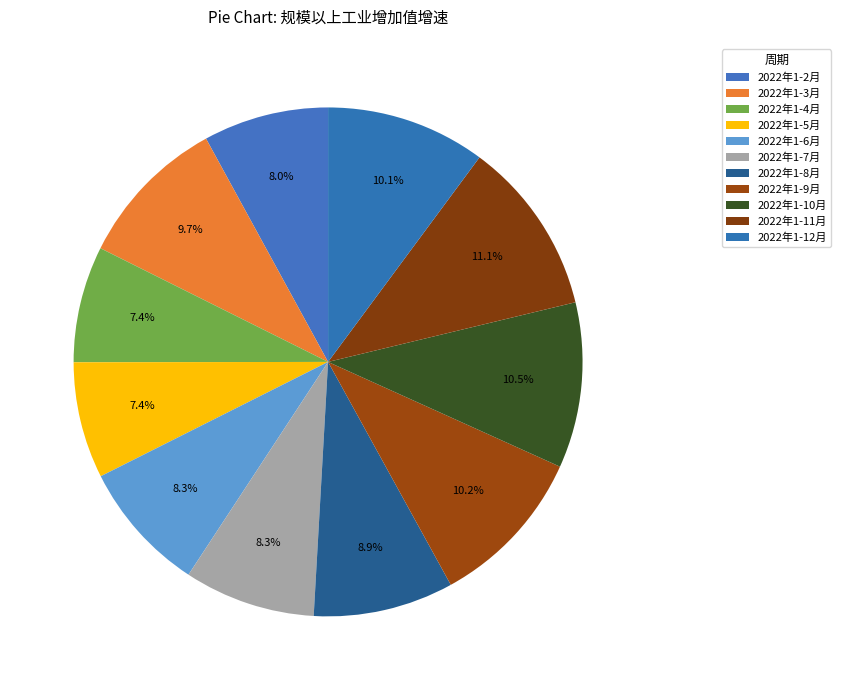

How many slices are in this pie chart?

11